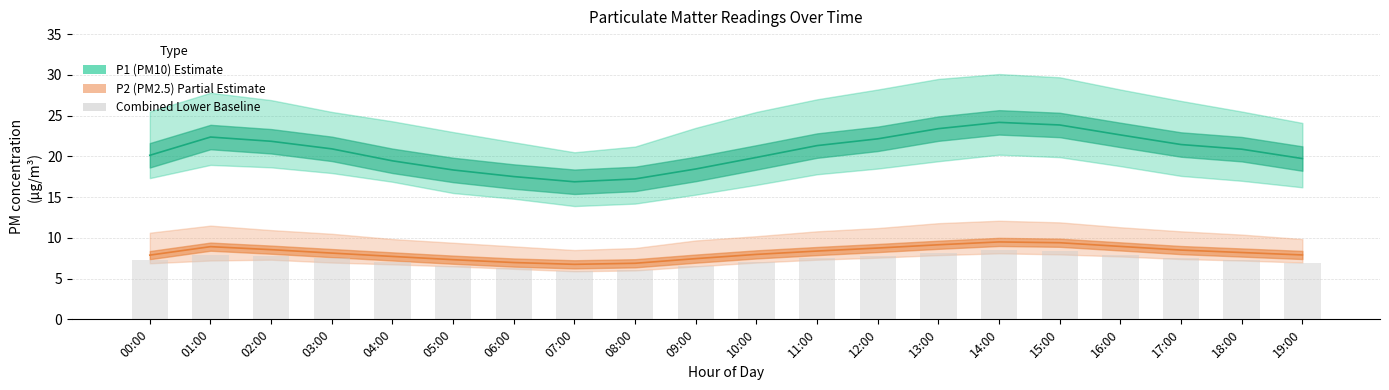

What is the difference between the P1 (PM10) mean values at 02:00 and 05:00?

3.5